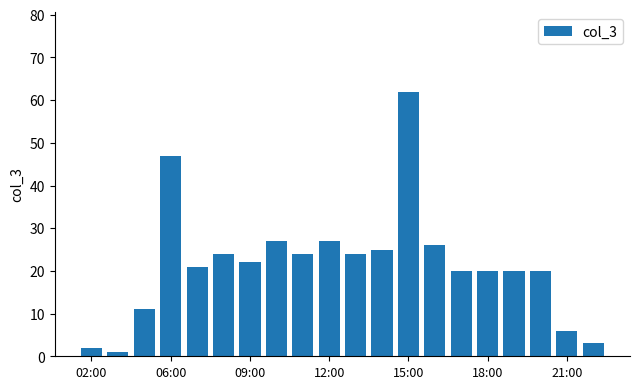

What is the difference between the maximum and minimum values?

61